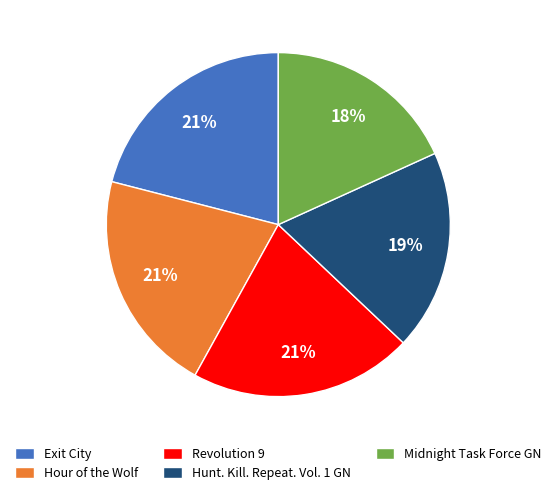

Do Exit City and Hunt. Kill. Repeat. Vol. 1 GN together represent more than half of the pie?

No